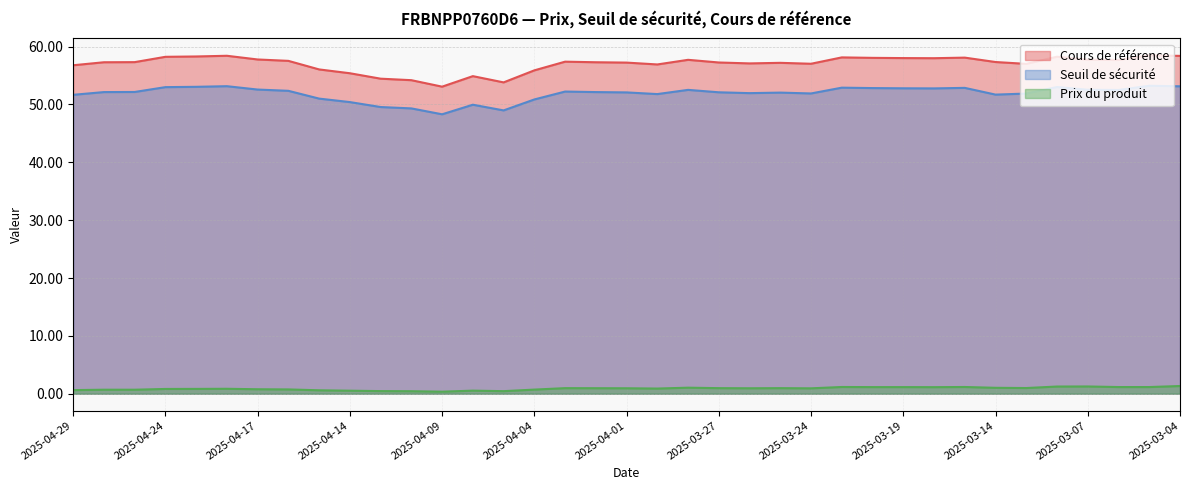

Which series has the largest total across all categories?

Cours de référence